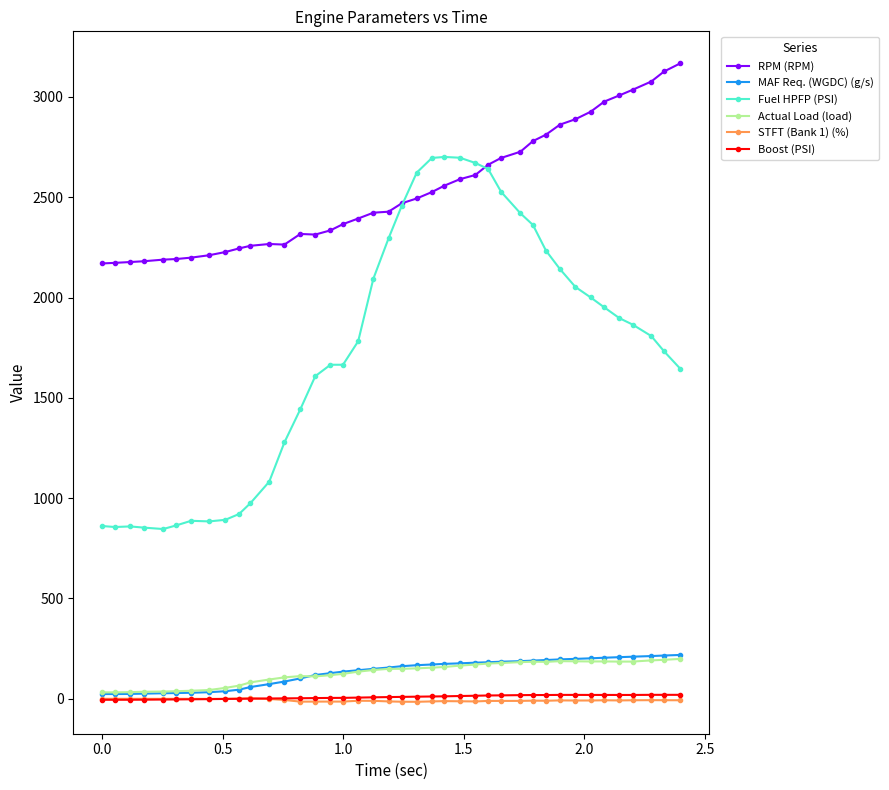

True or false: STFT (Bank 1) (%) and RPM (RPM) cross at least once.

False